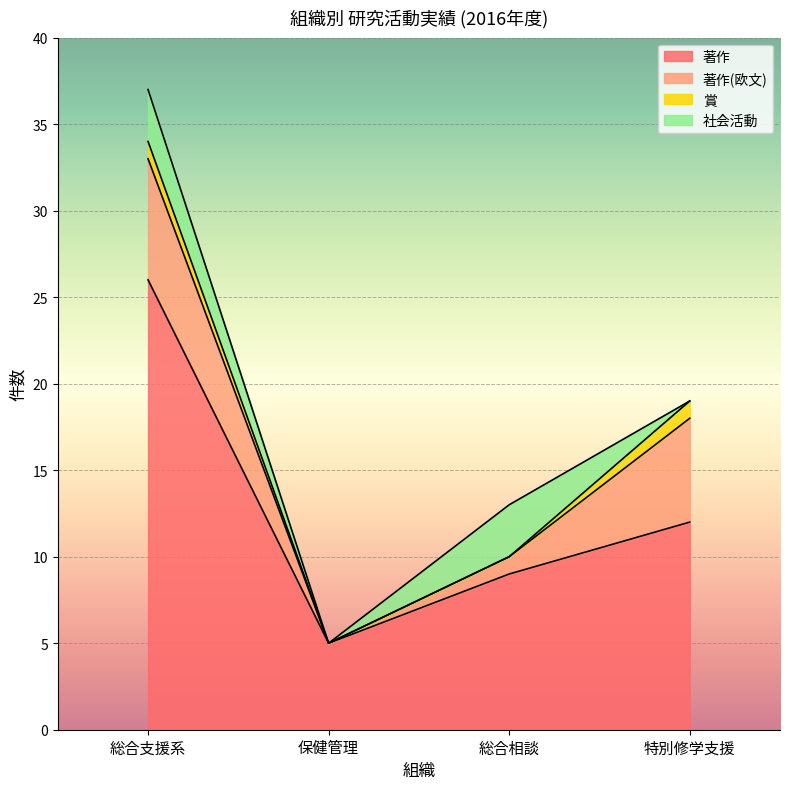

The 社会活動 series shows 3 at 総合支援系. True or false?

True